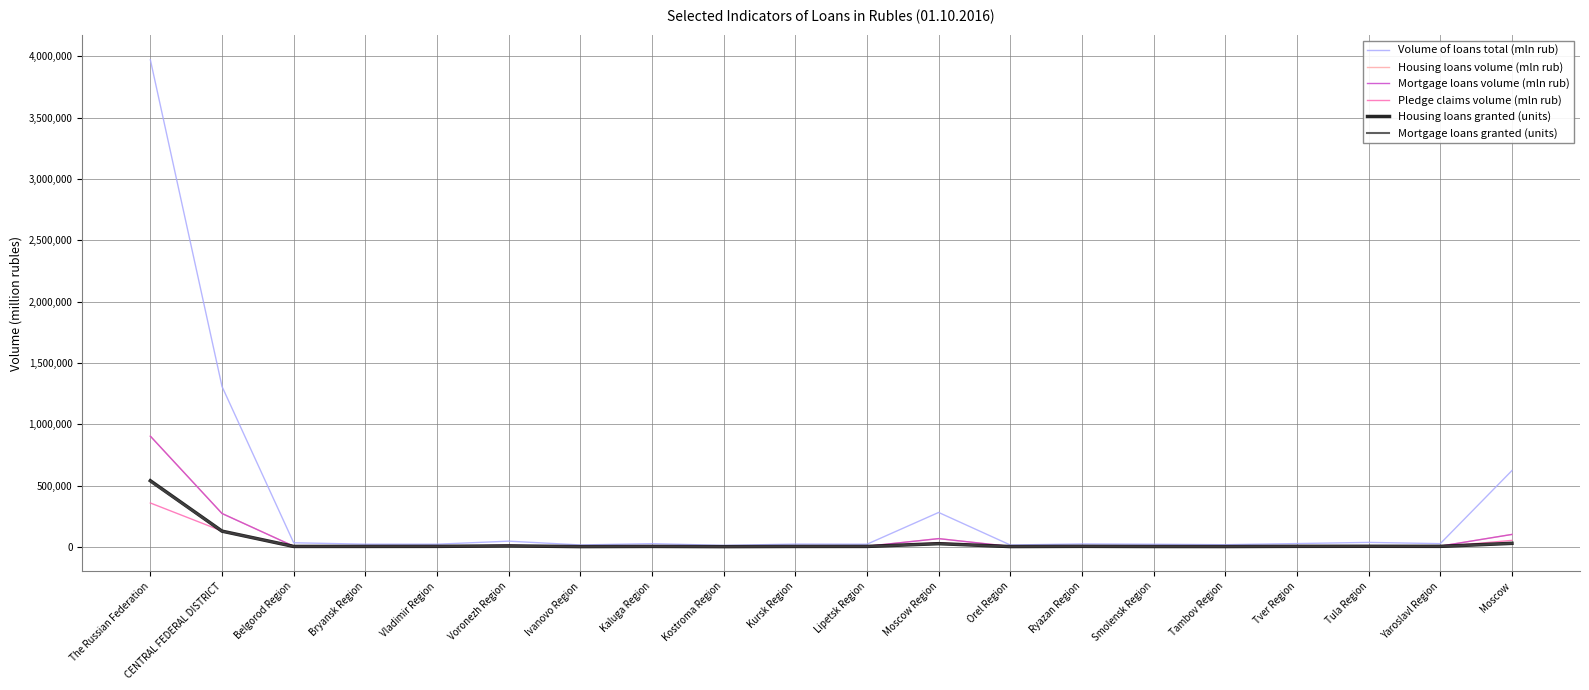

What is the lowest value of the Pledge claims volume (mln rub) series?

1102